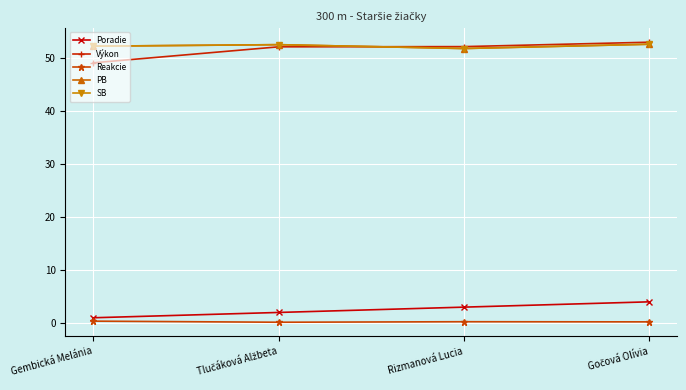

What is the label of the 2nd point from the right?

Rizmanová Lucia